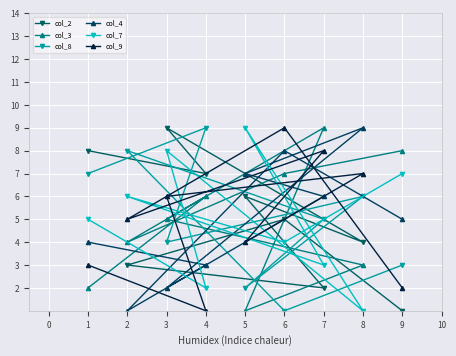

The value of col_4 at 7 is 12. True or false?

False